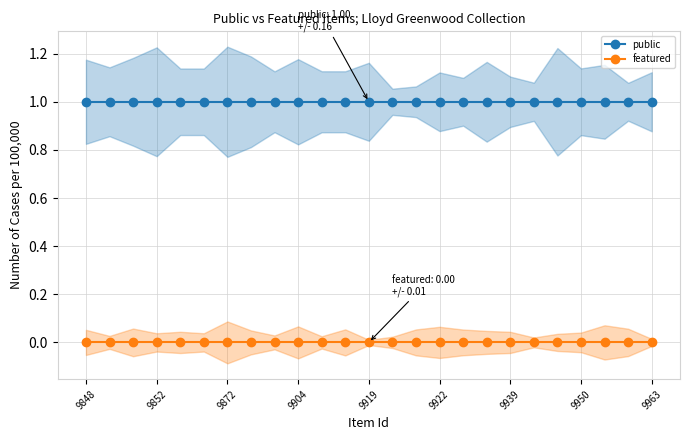

Does the chart have visible grid lines?

Yes